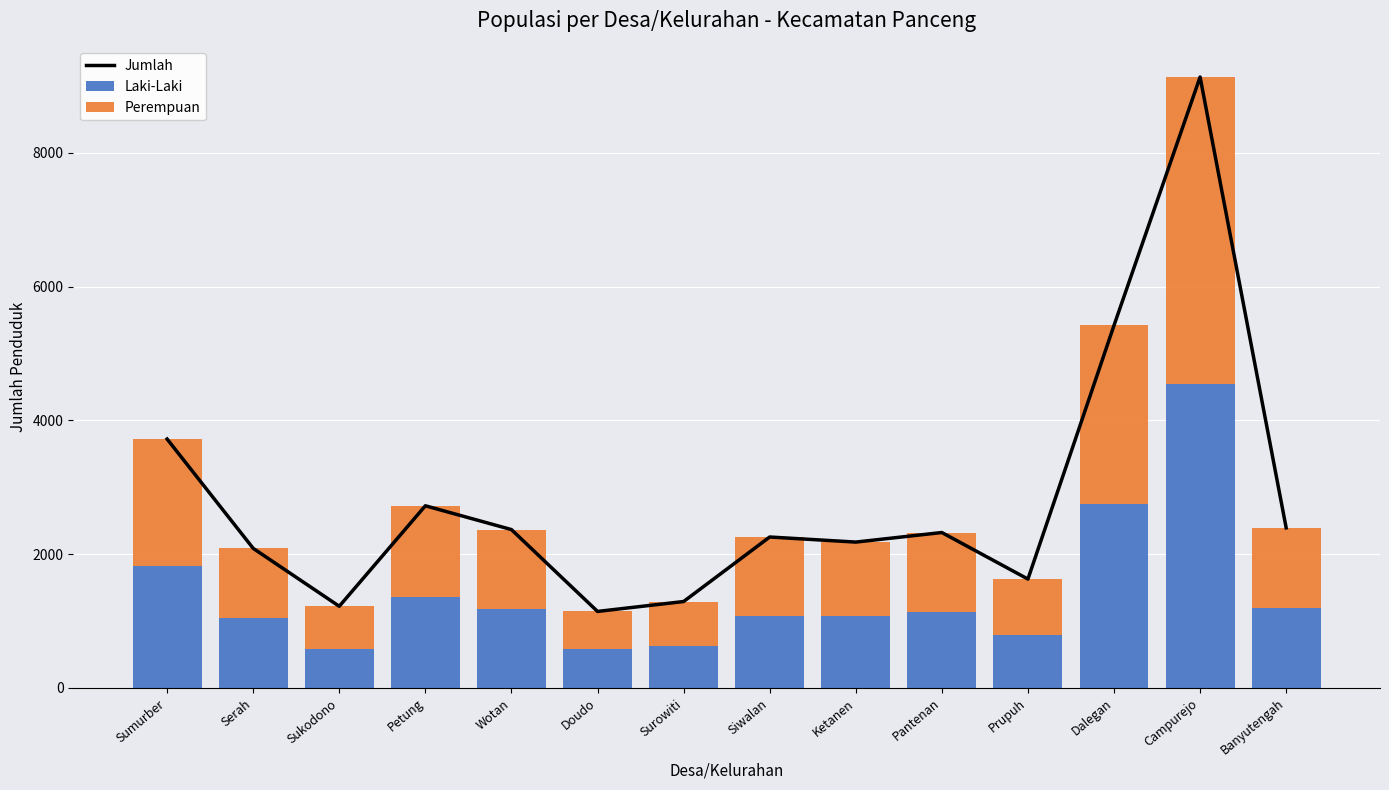

List the labels in order of Laki-Laki value, largest first.

Campurejo, Dalegan, Sumurber, Petung, Banyutengah, Wotan, Pantenan, Siwalan, Ketanen, Serah, Prupuh, Surowiti, Sukodono, Doudo